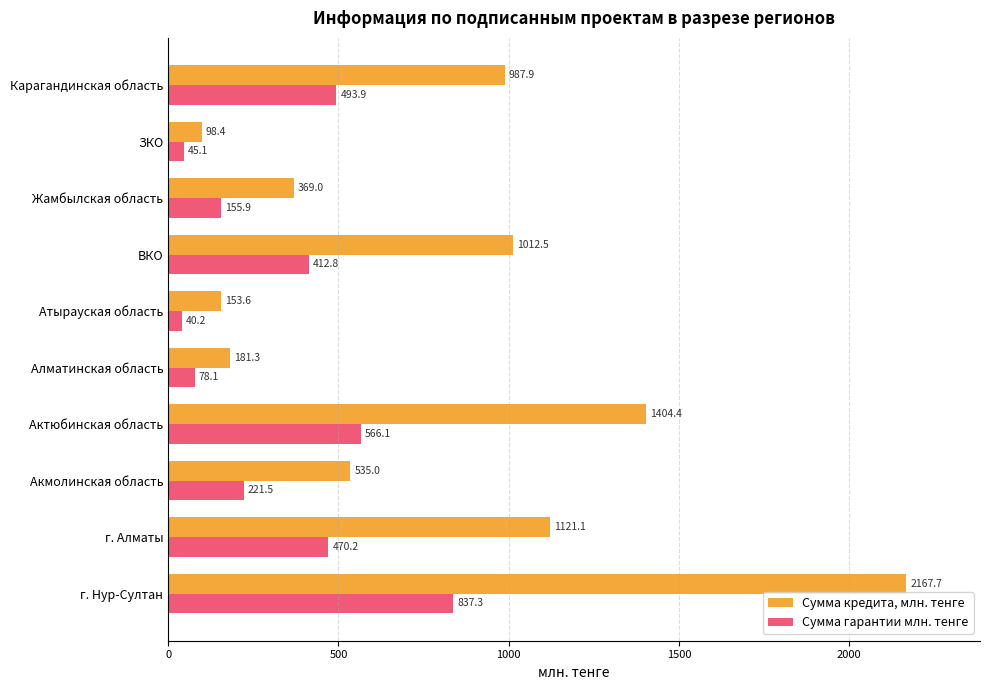

Is it true that Сумма кредита, млн. тенге equals 181.3 at Алматинская область?

True